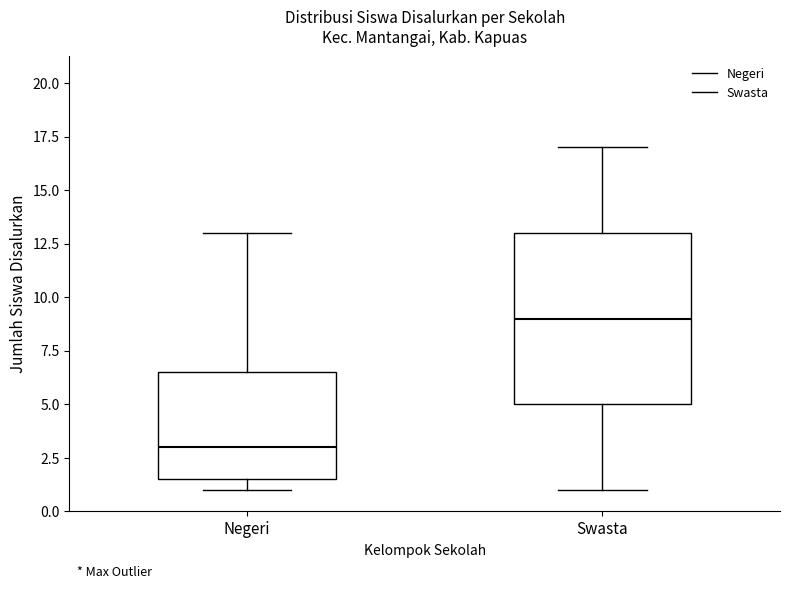

Which box is the tallest, from its lower edge to its upper edge?

Swasta